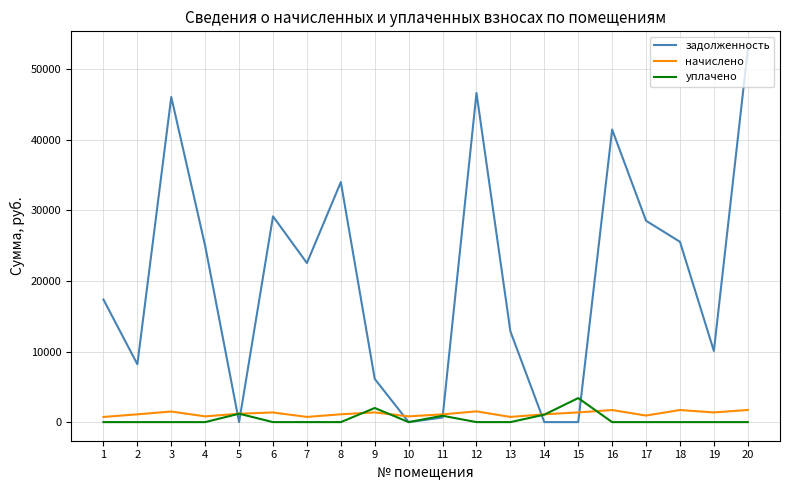

What is the sum of all задолженность values?

406721.6